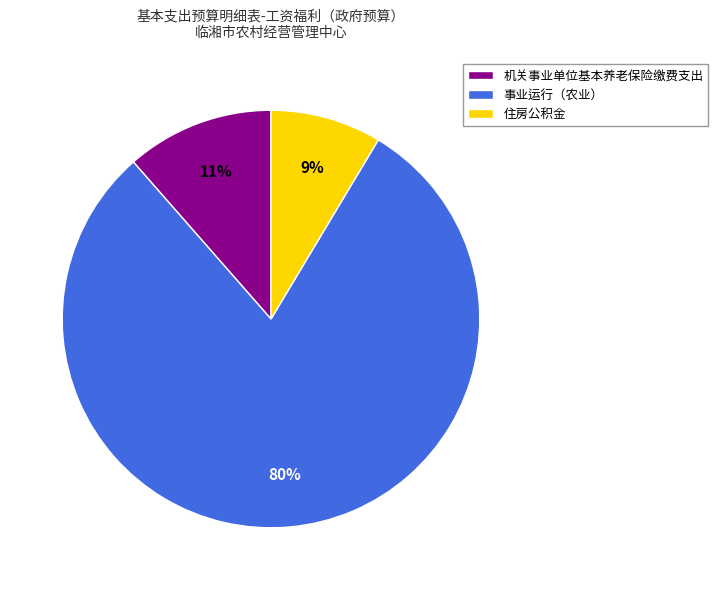

Do 事业运行（农业） and 住房公积金 together represent more than half of the pie?

Yes